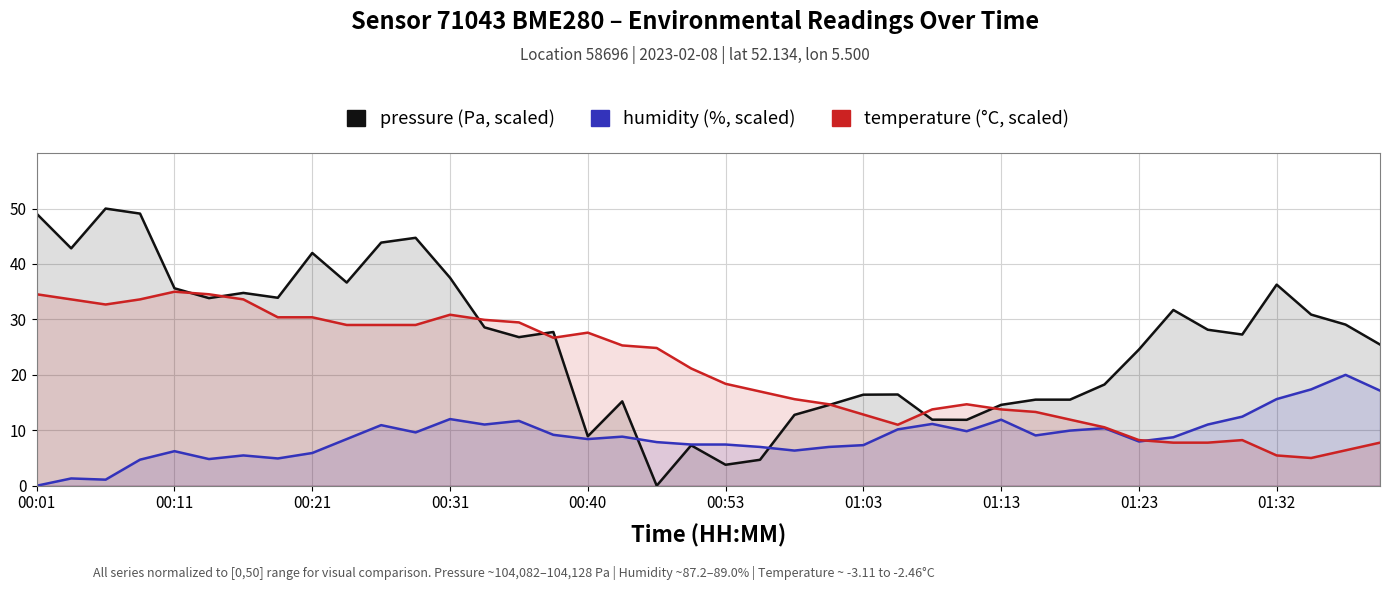

Reading left to right, transcribe all the data shown in this chart.

pressure: 49.1	42.8	50.0	49.1	35.6	33.8	34.8	33.9	42.0	36.7	43.9	44.7	37.5	28.6	26.8	27.7	8.9	15.2	0.0	7.3	3.8	4.7	12.8	14.6	16.4	16.5	11.9	11.9	14.6	15.5	15.5	18.3	24.6	31.7	28.1	27.3	36.3	30.9	29.1	25.5
humidity: 0.0	1.3	1.1	4.7	6.2	4.8	5.5	4.9	5.9	8.4	10.9	9.6	12.0	11.0	11.7	9.2	8.4	8.9	7.9	7.4	7.4	7.0	6.3	7.0	7.3	10.2	11.1	9.8	11.9	9.1	9.9	10.4	8.0	8.7	11.0	12.5	15.6	17.4	20.0	17.2
temperature: 34.5	33.6	32.7	33.6	35.0	34.5	33.6	30.4	30.4	29.0	29.0	29.0	30.8	29.9	29.5	26.7	27.6	25.3	24.8	21.2	18.4	17.0	15.6	14.7	12.8	11.0	13.8	14.7	13.8	13.3	11.9	10.5	8.2	7.8	7.8	8.2	5.5	5.0	6.4	7.8